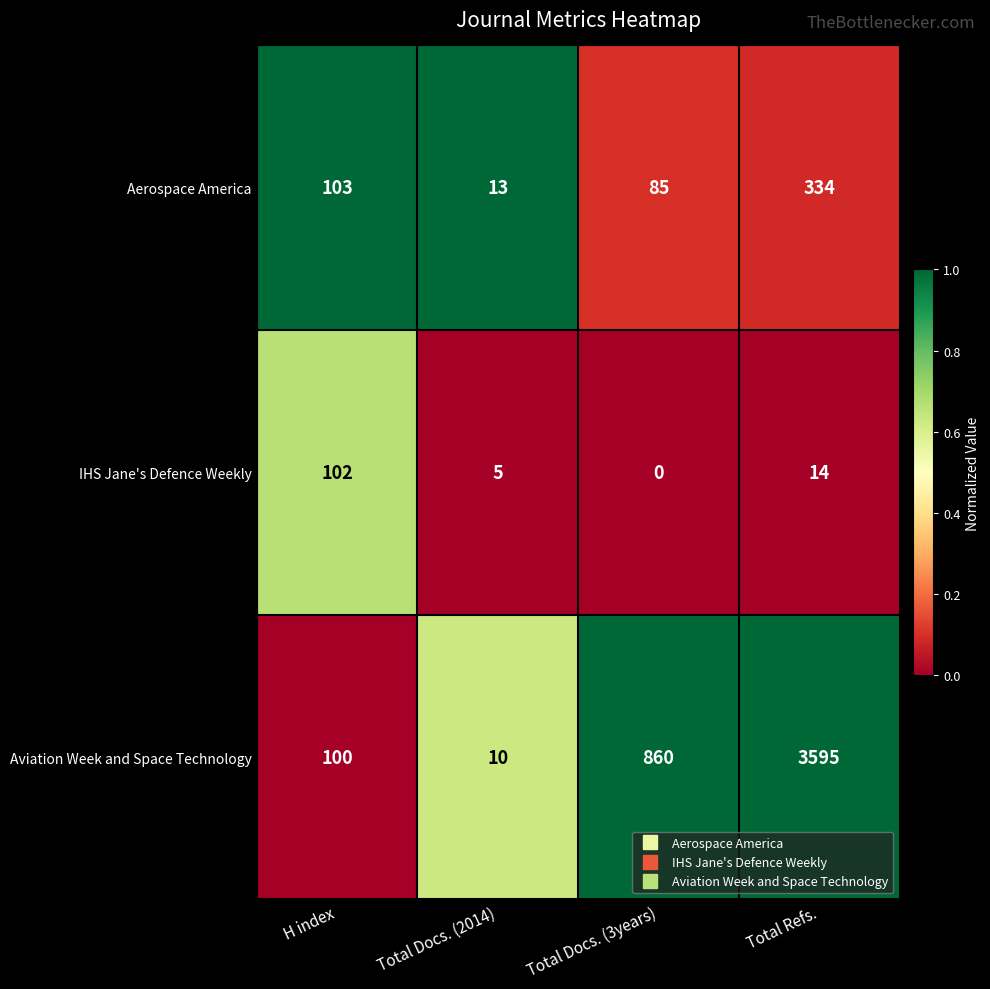

At how many categories does at least one series exceed 0?

4